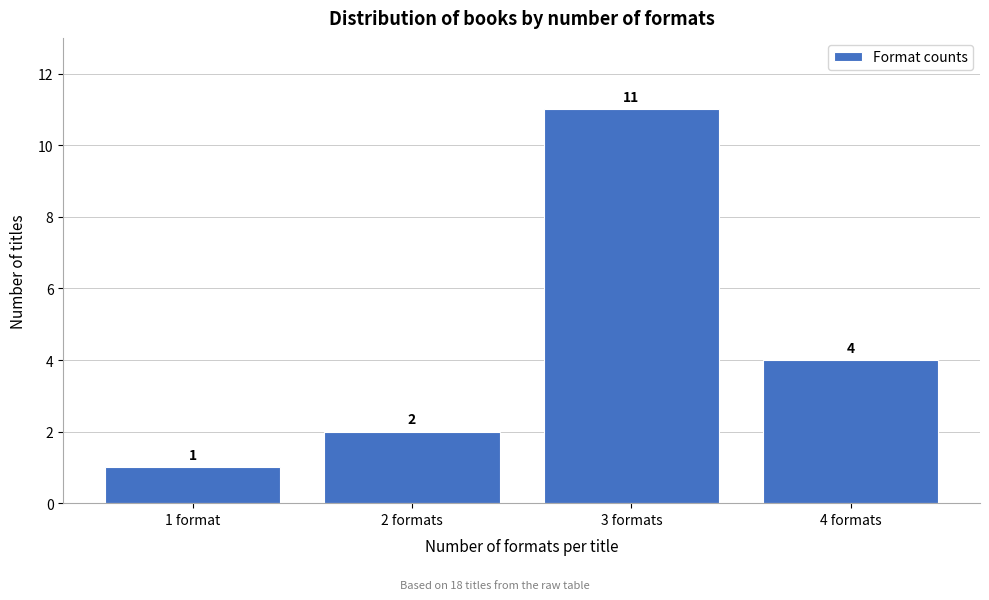

Reading left to right, what are all the values shown in this chart?

1 format=1	2 formats=2	3 formats=11	4 formats=4